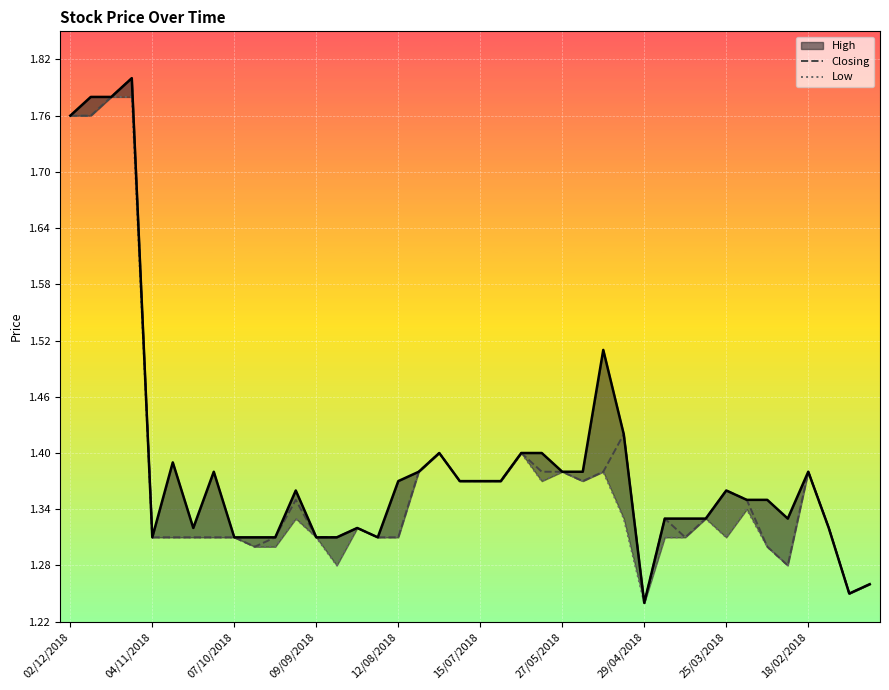

How many interior local peaks does the High series have?

9